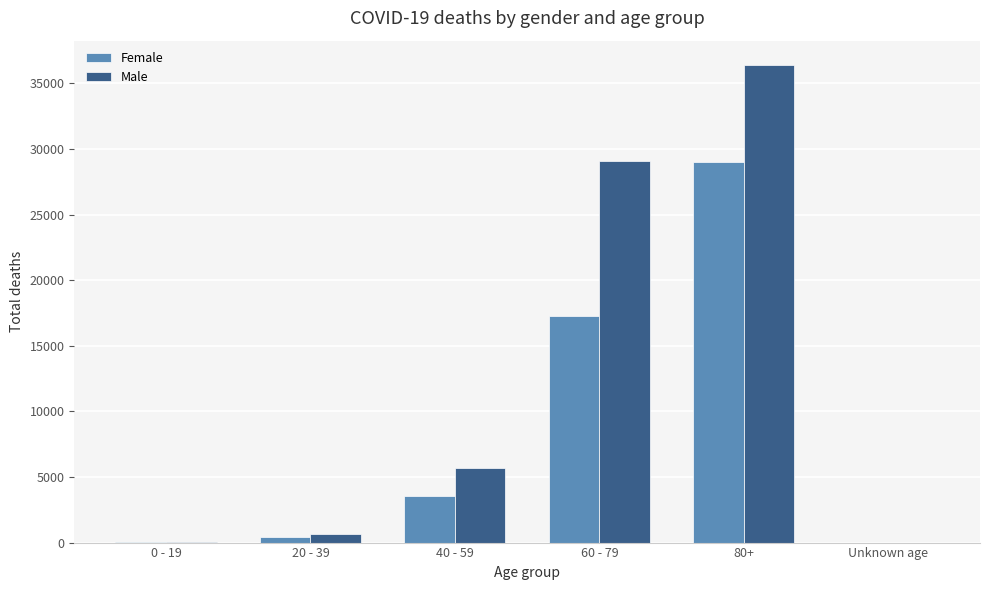

Is the value of Male at 60 - 79 greater than the value of Female at 60 - 79?

Yes